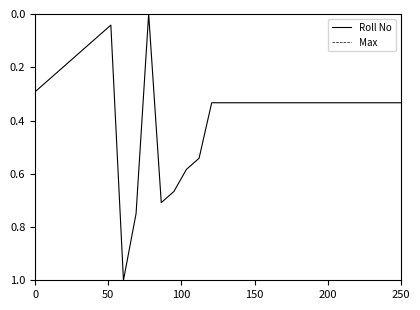

What is the highest value of the Roll No series?

1.0